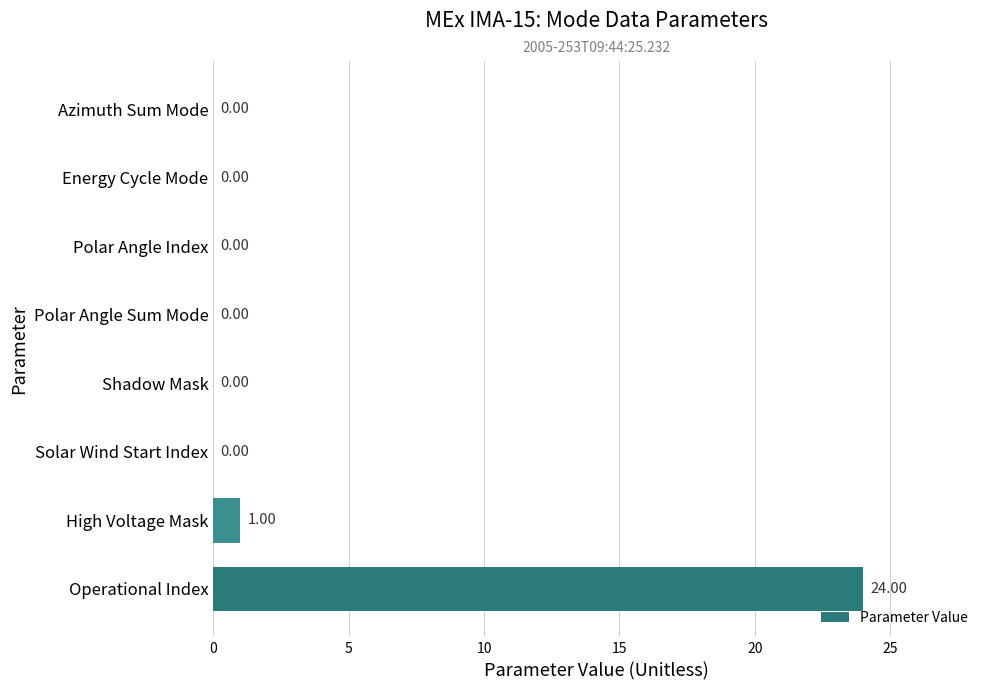

What is the sum of all values?

25